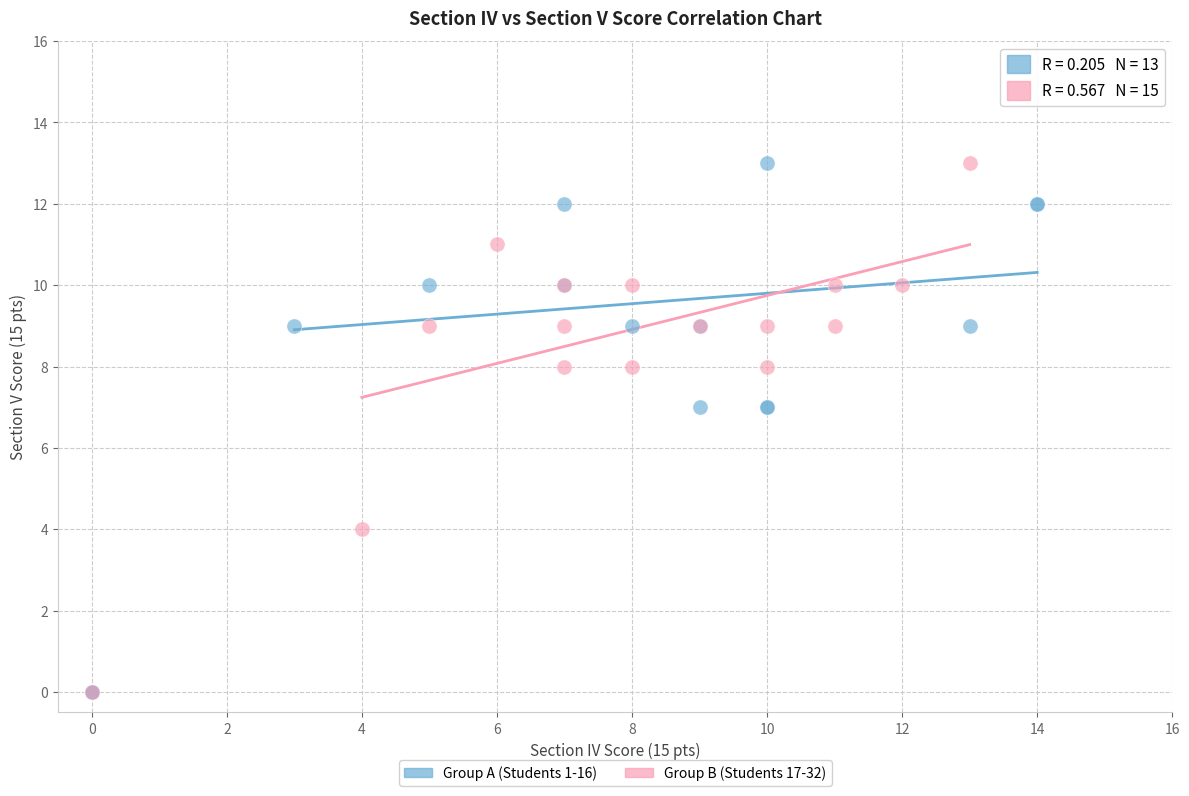

What are all the series names shown in the legend?

Group A (Students 1-16), Group B (Students 17-32)